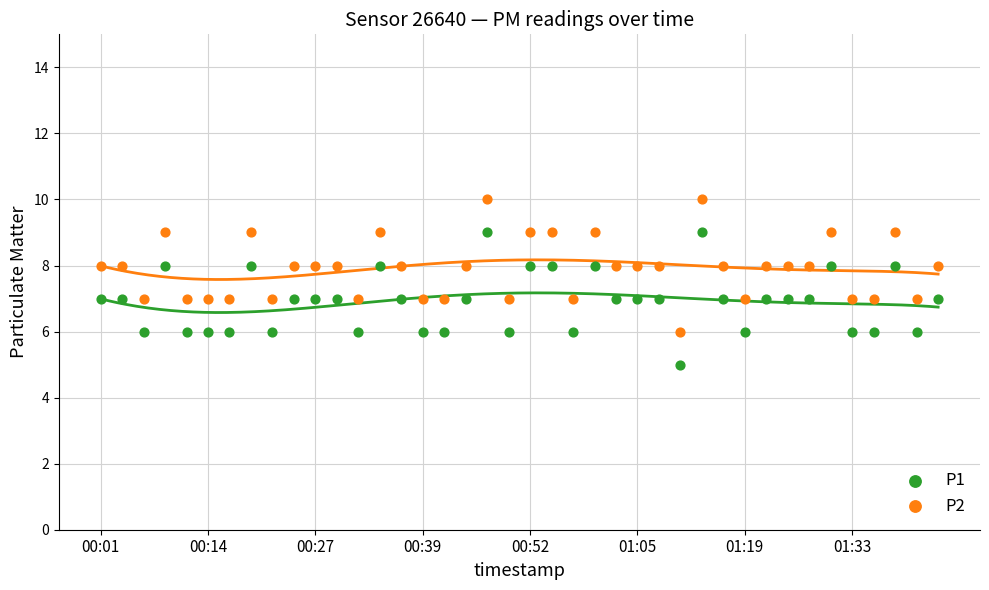

Which series contains the highest Y value?

P2